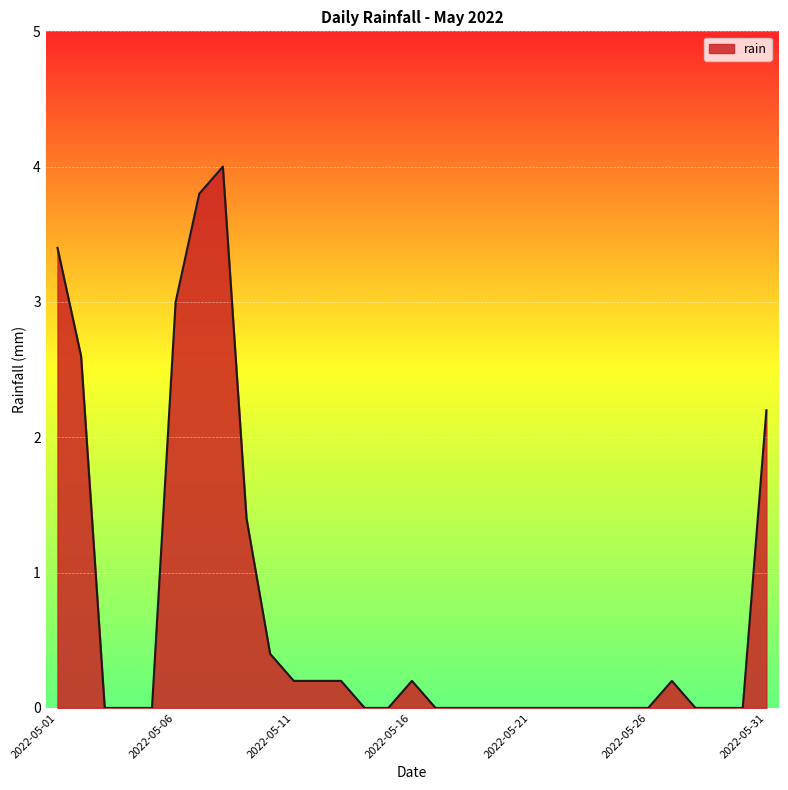

What is the difference between the maximum and minimum values?

4.0